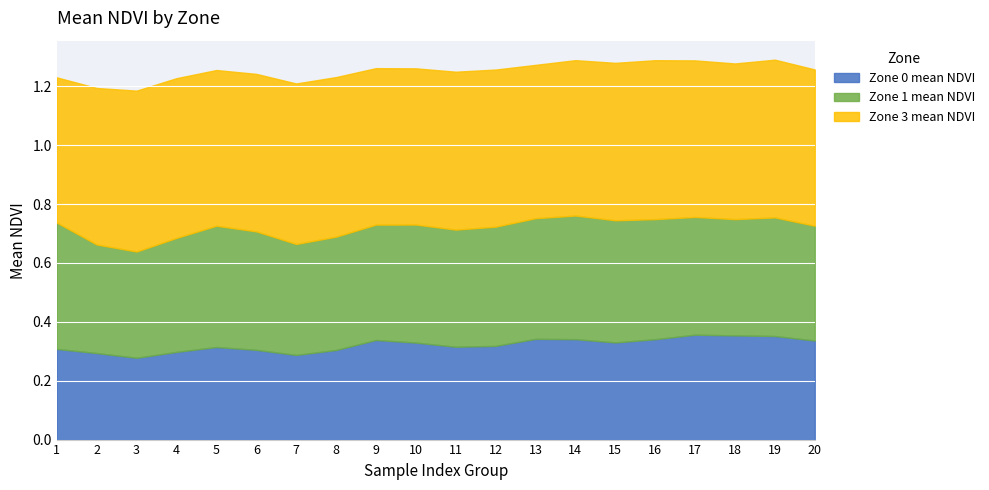

Count the number of data series in this chart.

3